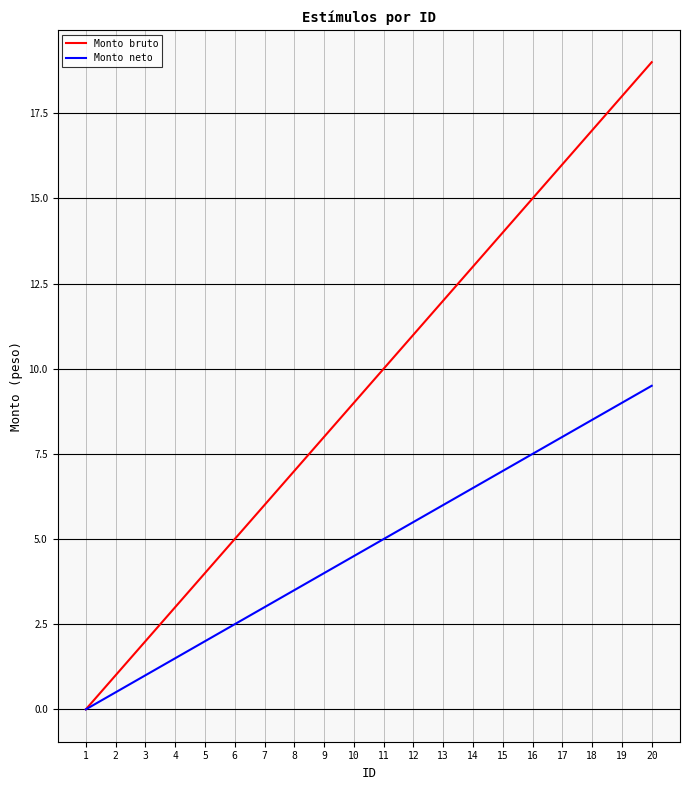

What is the approximate value of Monto neto at 2?

0.5